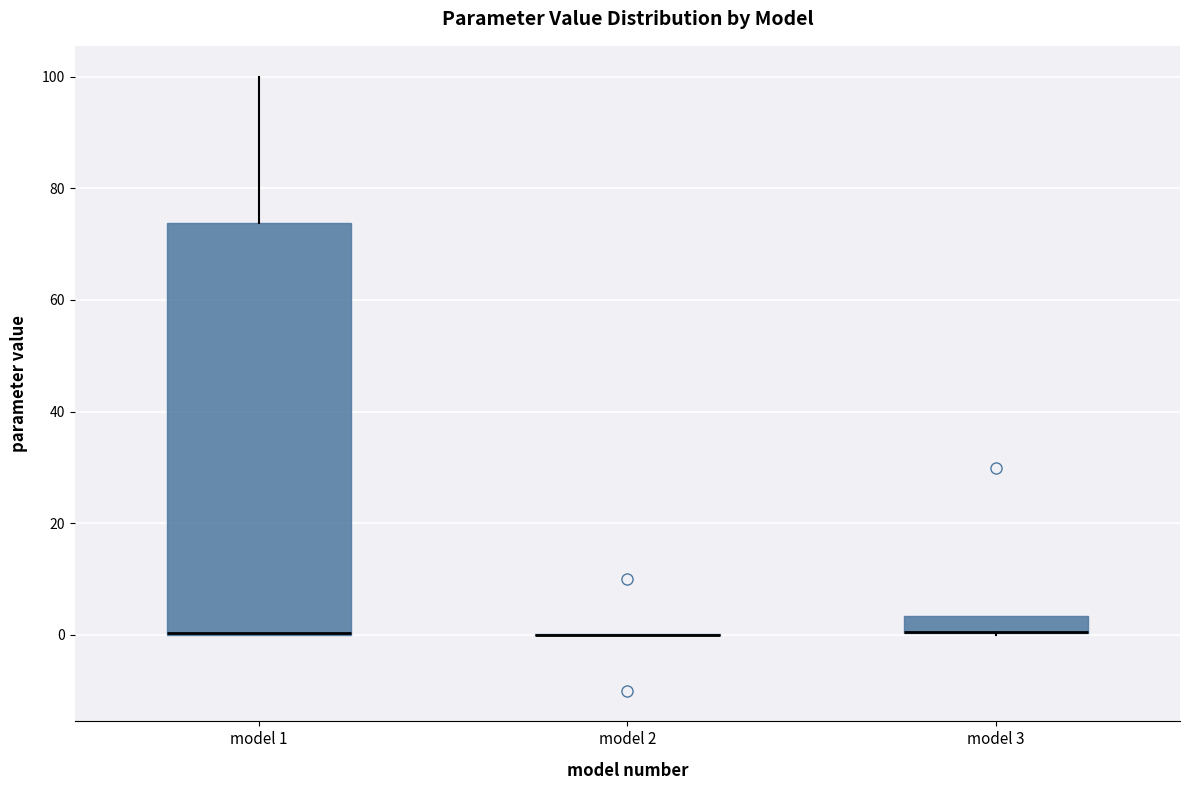

Reading left to right, transcribe this box plot: for each box, give where its median line is, the range the box spans, and where its two whiskers end, as read against the y-axis. The values are not printed on the chart, so give them approximately, as read against the axis.

model 1: median 0 (drawn on the box's lower edge), box 0 to 74, whiskers 0 to 100
model 2: box collapsed to a line at 0, whiskers 0 to 0
model 3: median 0 (drawn on the box's lower edge), box 0 to 4, whiskers 0 to 4